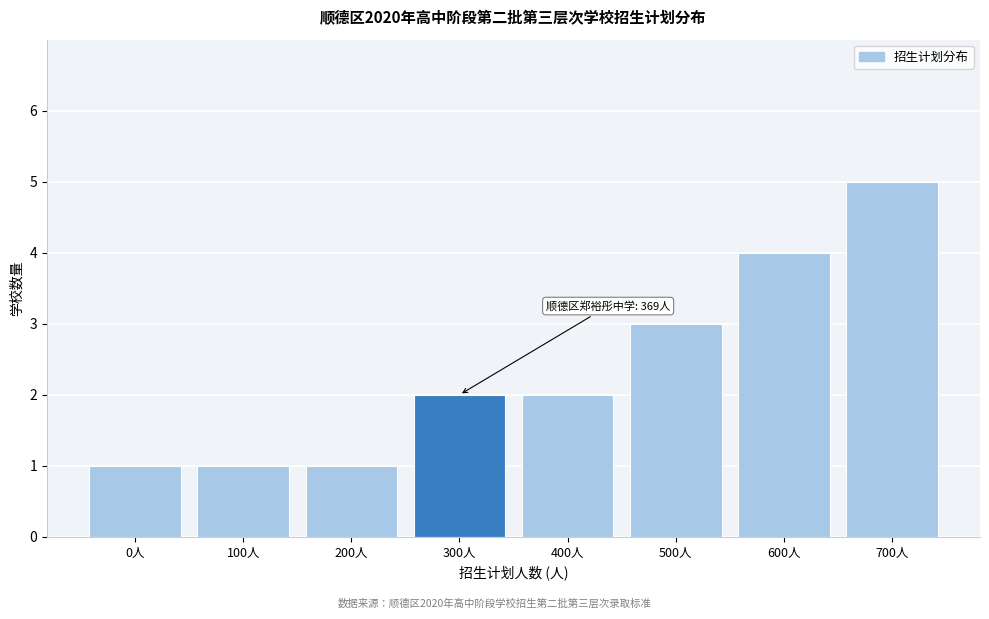

Reading right to left, transcribe all the data shown in this chart.

700人=5	600人=4	500人=3	400人=2	300人=2	200人=1	100人=1	0人=1